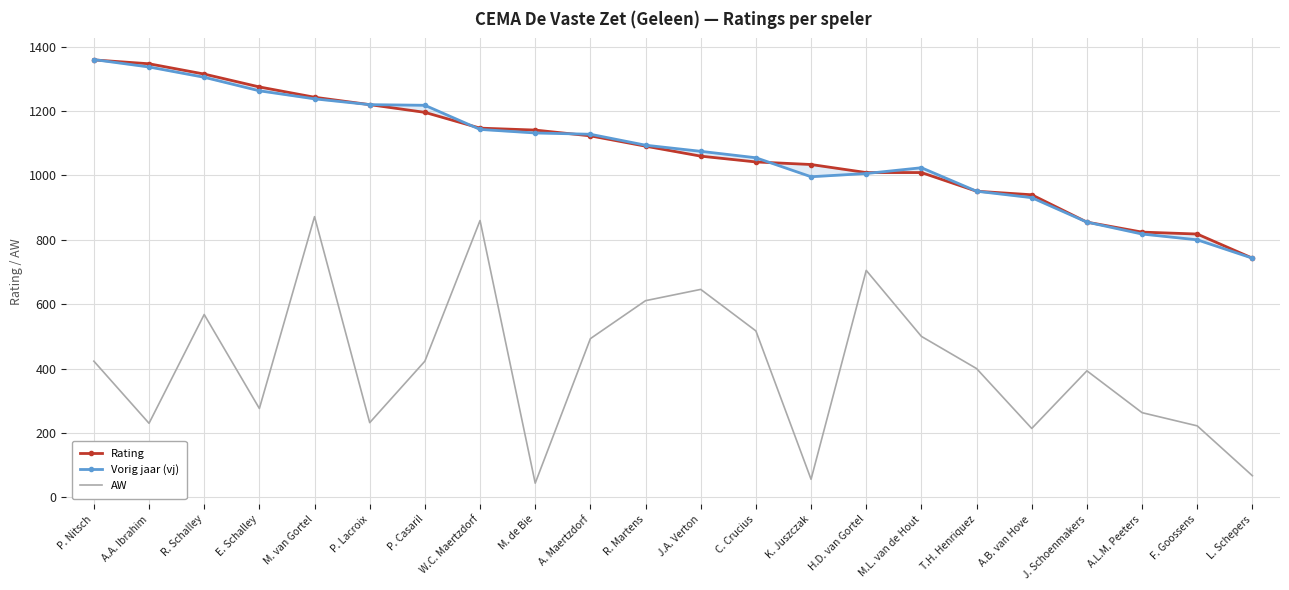

Reading left to right, transcribe all the data shown in this chart.

Rating: P. Nitsch=1359	A.A. Ibrahim=1347	R. Schalley=1315	E. Schalley=1275	M. van Gortel=1243	P. Lacroix=1220	P. Casaril=1196	W.C. Maertzdorf=1147	M. de Bie=1141	A. Maertzdorf=1123	R. Martens=1091	J.A. Verton=1060	C. Crucius=1042	K. Juszczak=1034	H.D. van Gortel=1009	M.L. van de Hout=1009	T.H. Henriquez=951	A.B. van Hove=940	J. Schoenmakers=855	A.L.M. Peeters=824	F. Goossens=818	L. Schepers=743
Vorig jaar (vj): P. Nitsch=1360	A.A. Ibrahim=1337	R. Schalley=1305	E. Schalley=1263	M. van Gortel=1238	P. Lacroix=1220	P. Casaril=1218	W.C. Maertzdorf=1143	M. de Bie=1132	A. Maertzdorf=1128	R. Martens=1094	J.A. Verton=1075	C. Crucius=1055	K. Juszczak=996	H.D. van Gortel=1006	M.L. van de Hout=1024	T.H. Henriquez=951	A.B. van Hove=931	J. Schoenmakers=855	A.L.M. Peeters=818	F. Goossens=800	L. Schepers=743
AW: P. Nitsch=423	A.A. Ibrahim=230	R. Schalley=568	E. Schalley=276	M. van Gortel=872	P. Lacroix=232	P. Casaril=423	W.C. Maertzdorf=860	M. de Bie=44	A. Maertzdorf=493	R. Martens=611	J.A. Verton=646	C. Crucius=517	K. Juszczak=56	H.D. van Gortel=705	M.L. van de Hout=500	T.H. Henriquez=400	A.B. van Hove=214	J. Schoenmakers=393	A.L.M. Peeters=263	F. Goossens=222	L. Schepers=67